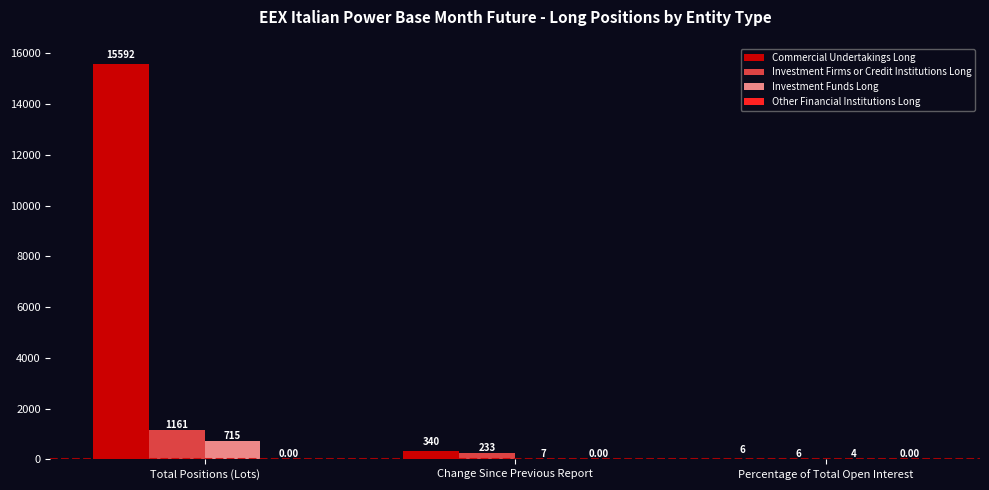

At which category does the chart reach its peak across all series?

Total Positions (Lots)